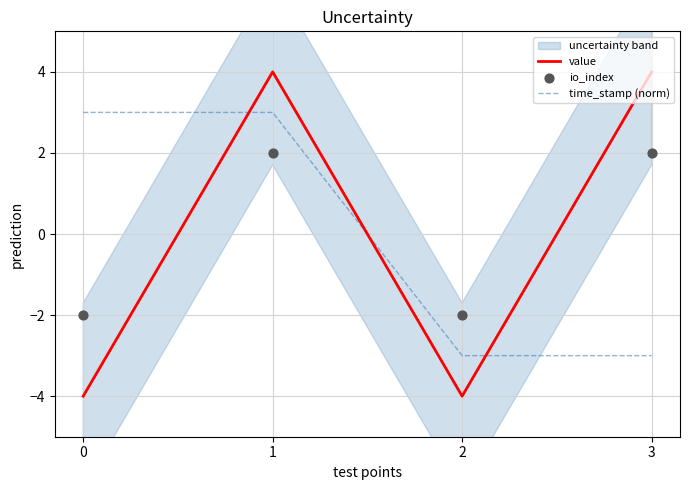

At which category is the sum across all series the highest?

1